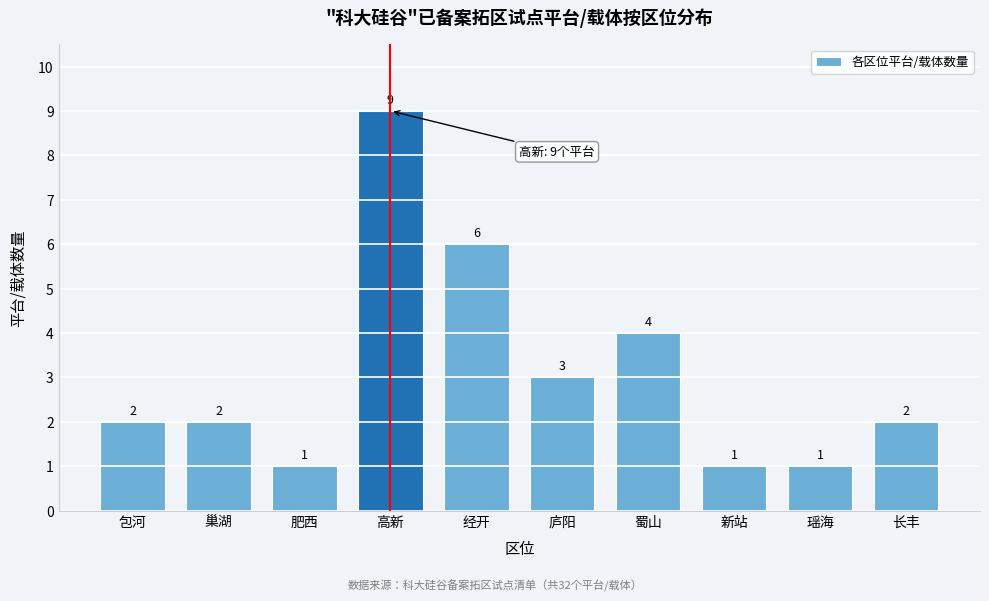

Reading right to left, extract all data points from this chart.

2	1	1	4	3	6	9	1	2	2